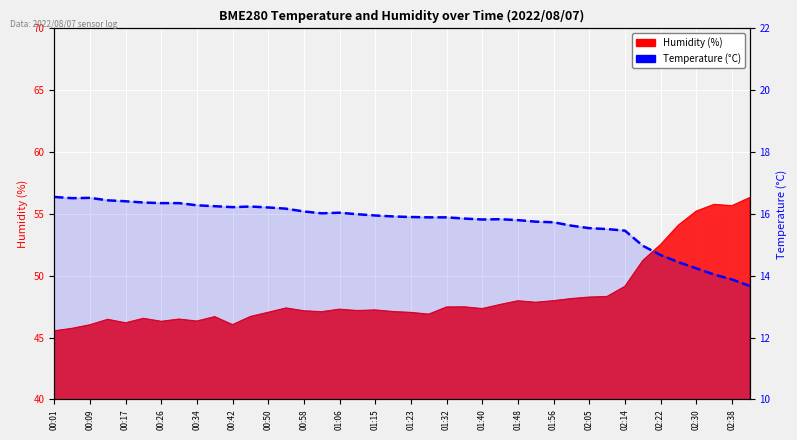

How many lines are shown in the chart?

1